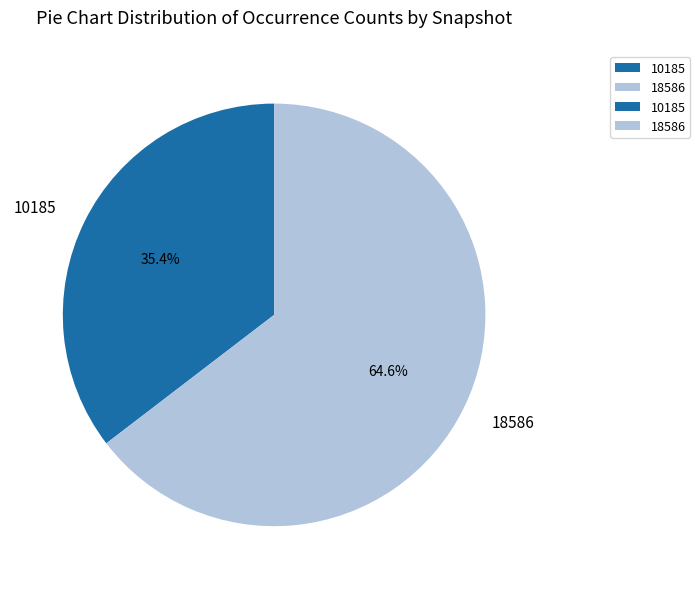

What is the ratio of the value at 18586 to the value at 10185?

1.8